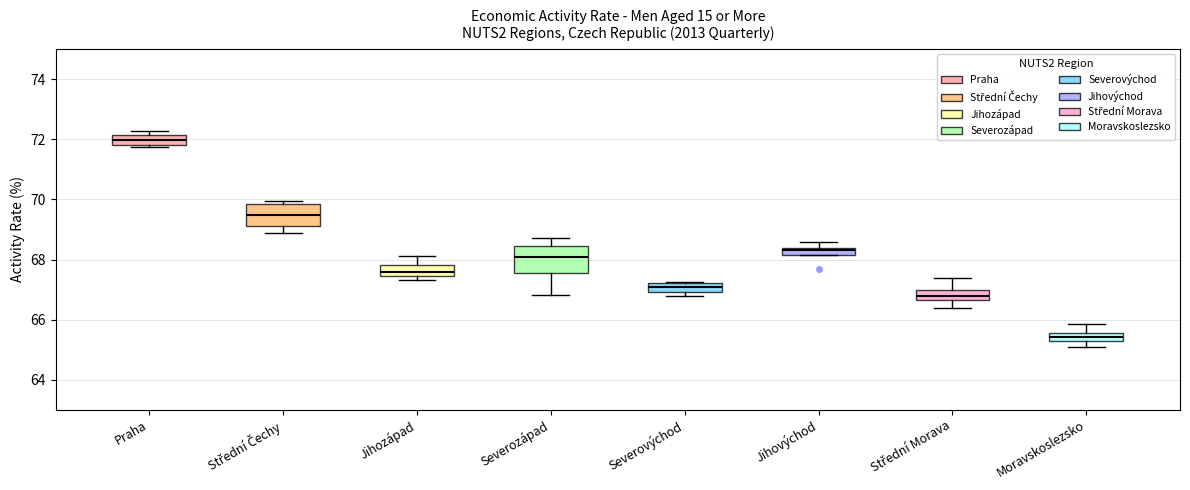

Which box has the lowest median line?

Moravskoslezsko